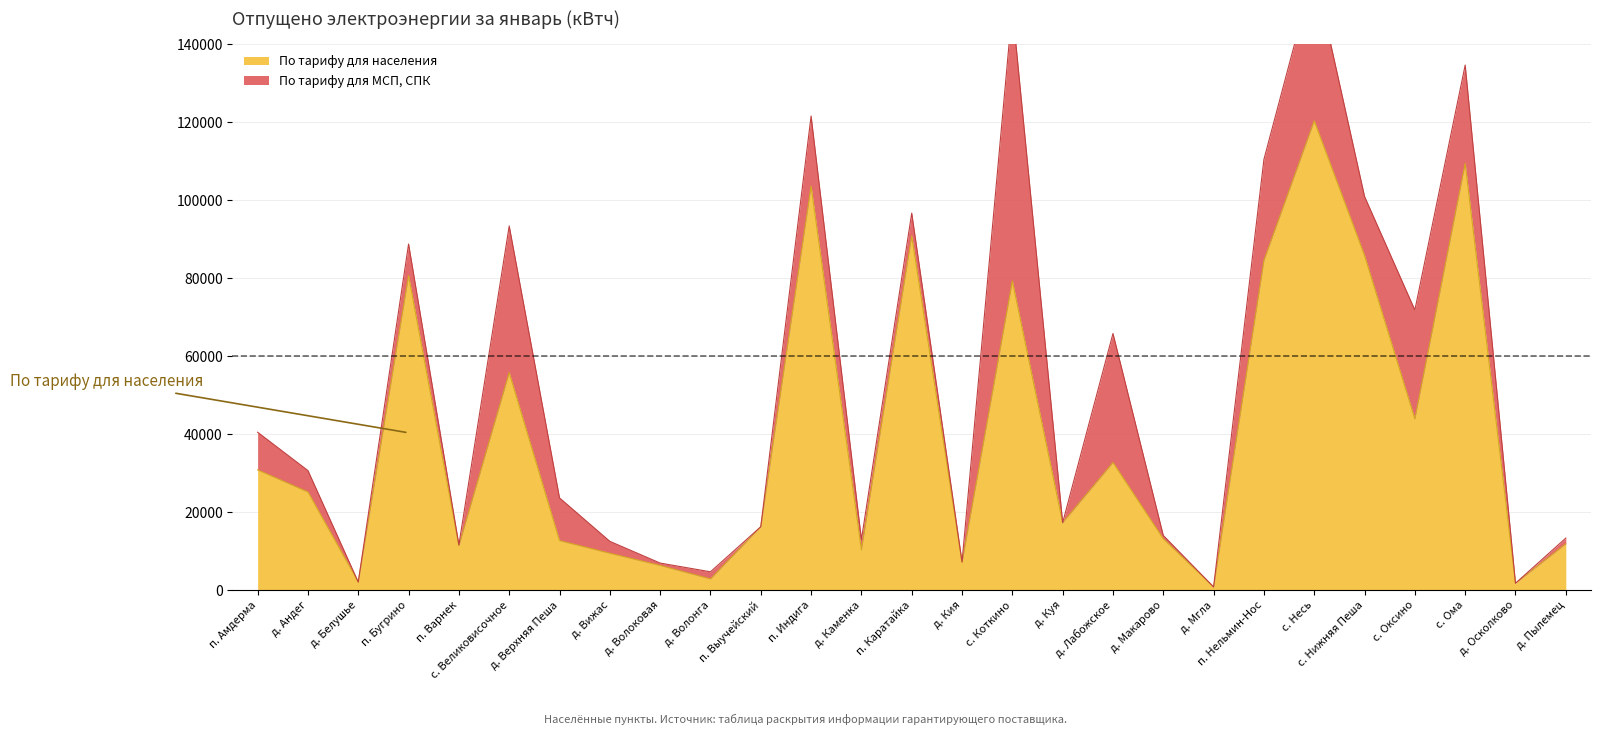

How many points are lower than both their immediate neighbors (excluding endpoints)?

9